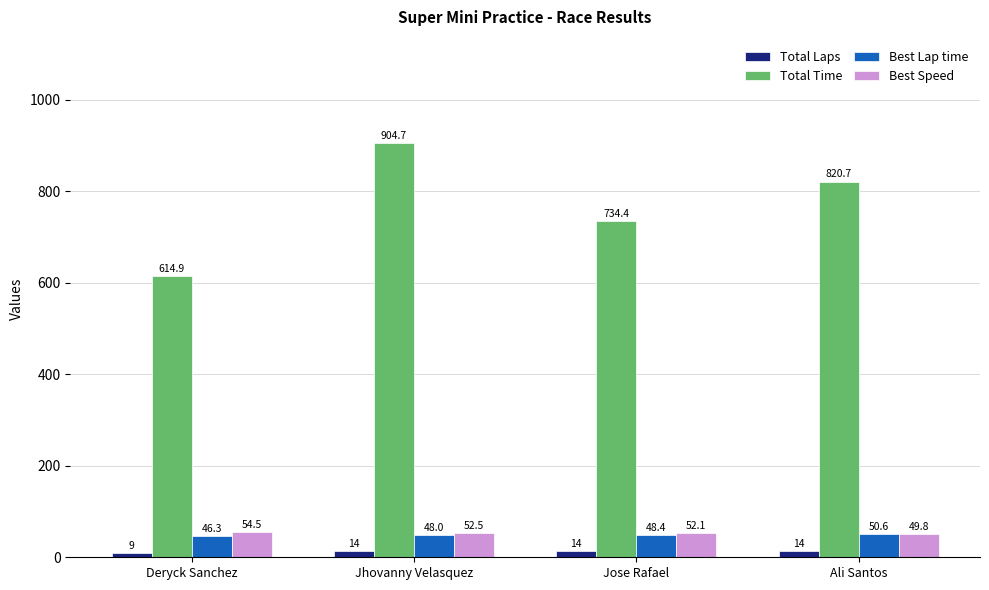

Reading right to left, extract all data points from this chart.

Total Laps: Ali Santos=14.0	Jose Rafael=14.0	Jhovanny Velasquez=14.0	Deryck Sanchez=9.0
Total Time: Ali Santos=820.7	Jose Rafael=734.4	Jhovanny Velasquez=904.7	Deryck Sanchez=614.9
Best Lap time: Ali Santos=50.6	Jose Rafael=48.4	Jhovanny Velasquez=48.0	Deryck Sanchez=46.3
Best Speed: Ali Santos=49.8	Jose Rafael=52.1	Jhovanny Velasquez=52.5	Deryck Sanchez=54.5